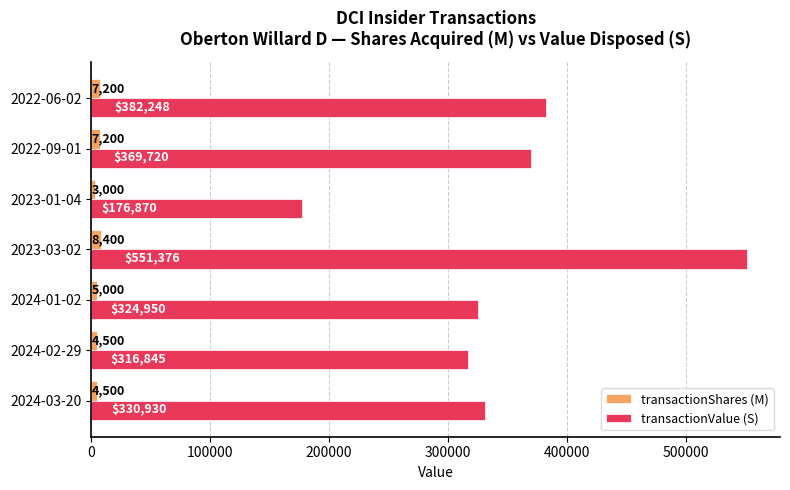

The value of transactionValue (S) at 2022-06-02 is 609740. True or false?

False